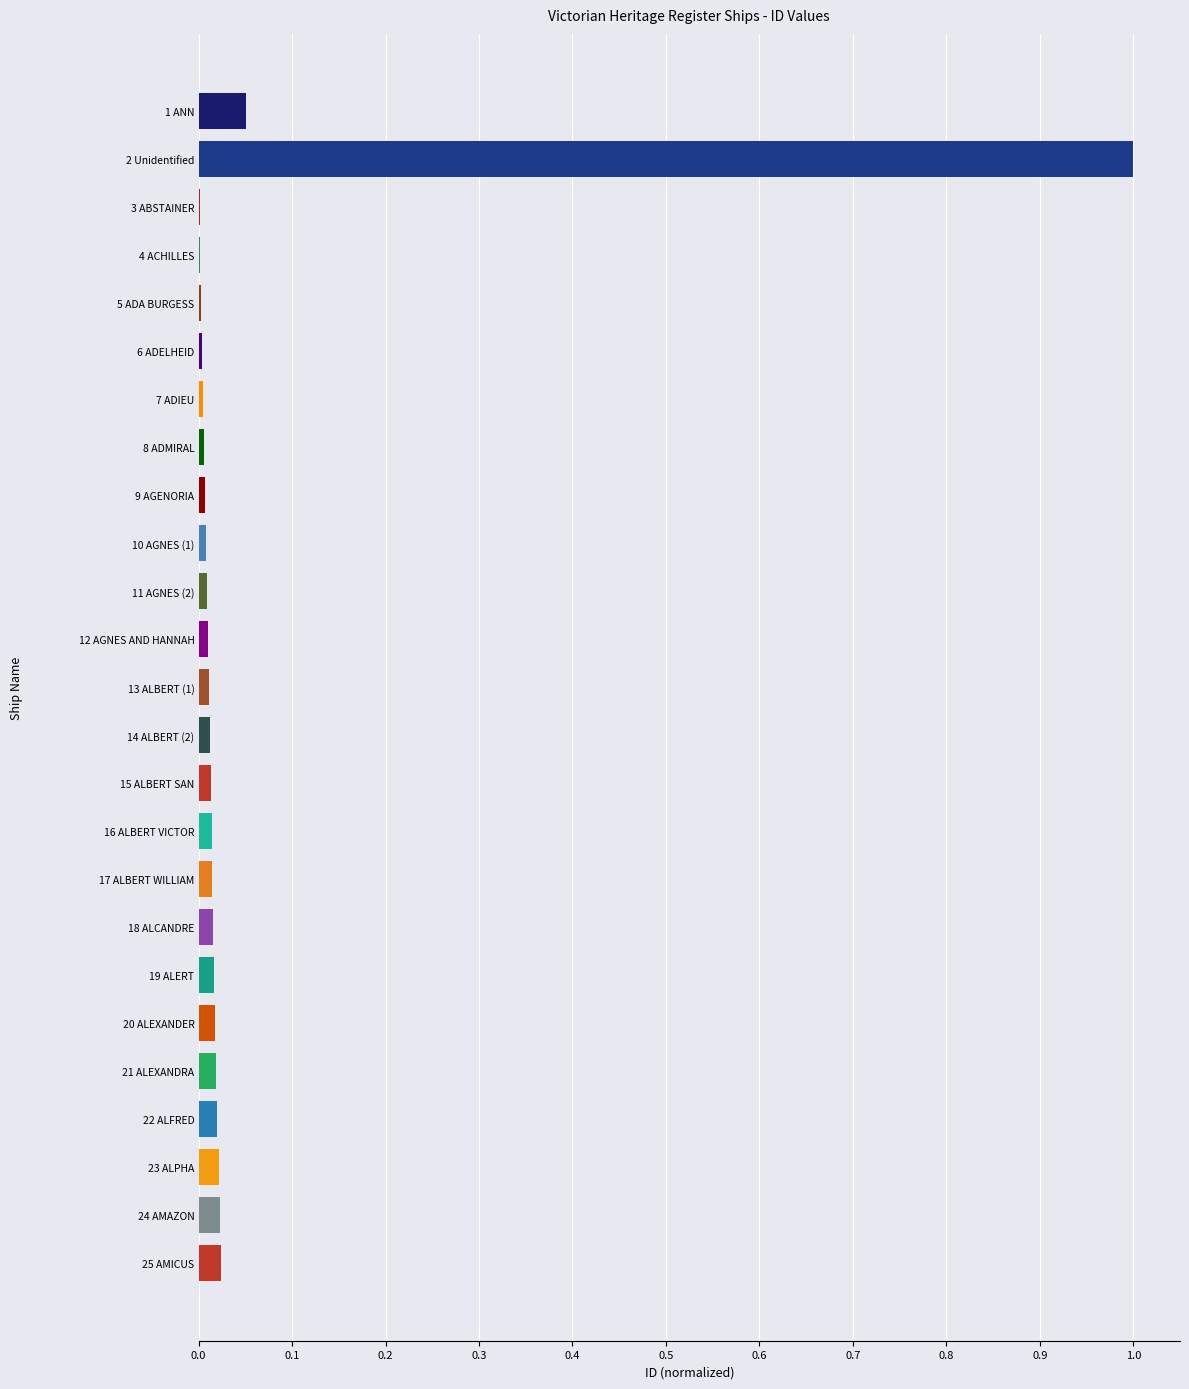

The value at 14 ALBERT (2) is 0.0. True or false?

True